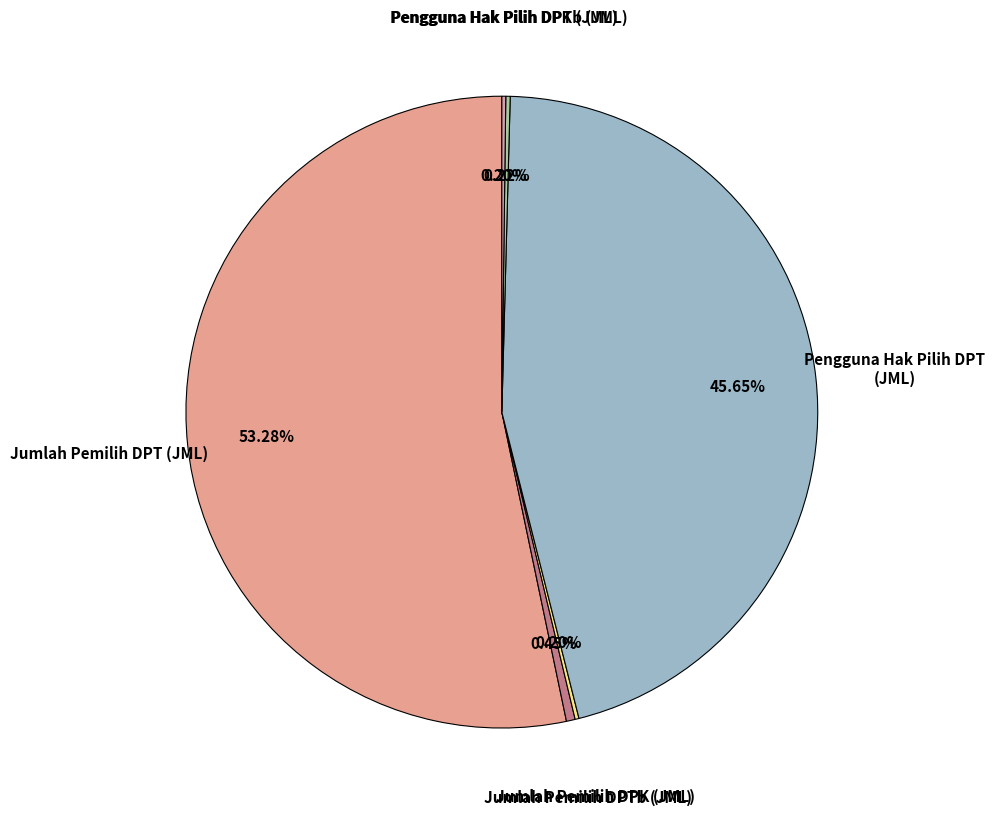

Is there any slice that represents more than half of the pie?

Yes